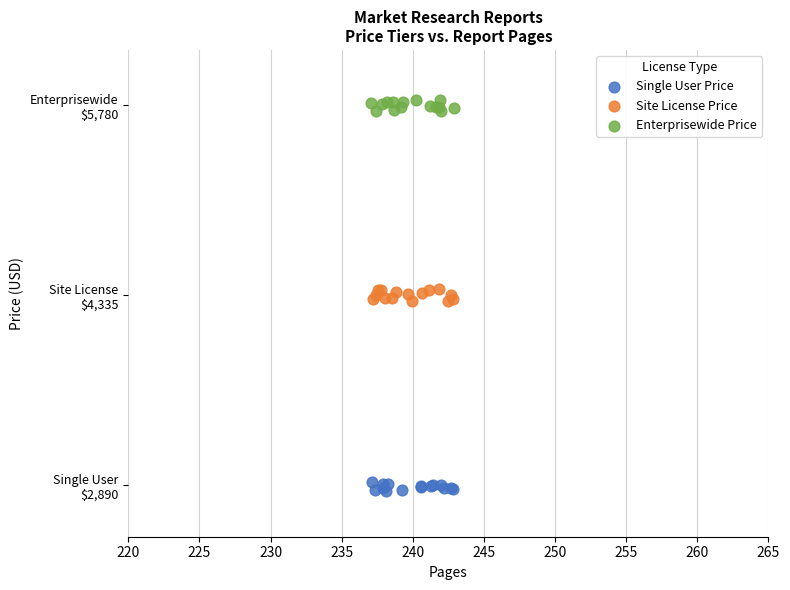

Which series reaches the minimum Y coordinate?

Single User Price